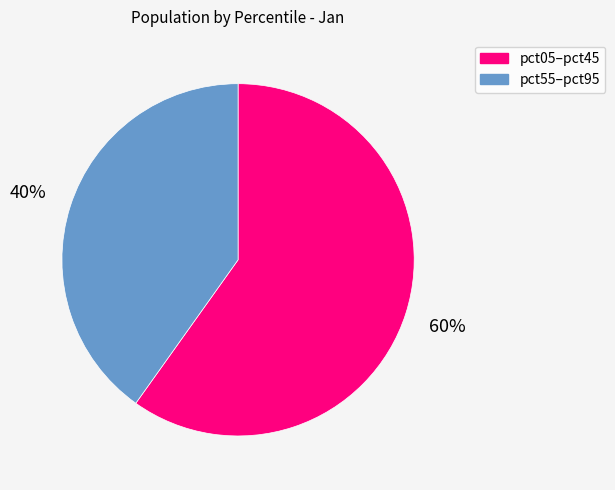

Is there any slice that represents more than half of the pie?

Yes